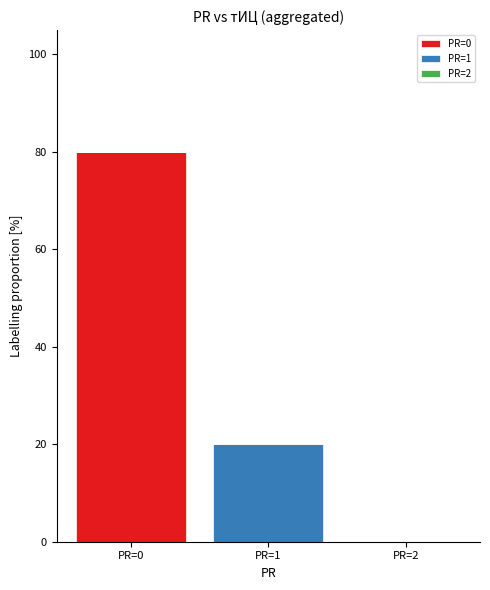

At which category is the sum across all series the highest?

PR=0